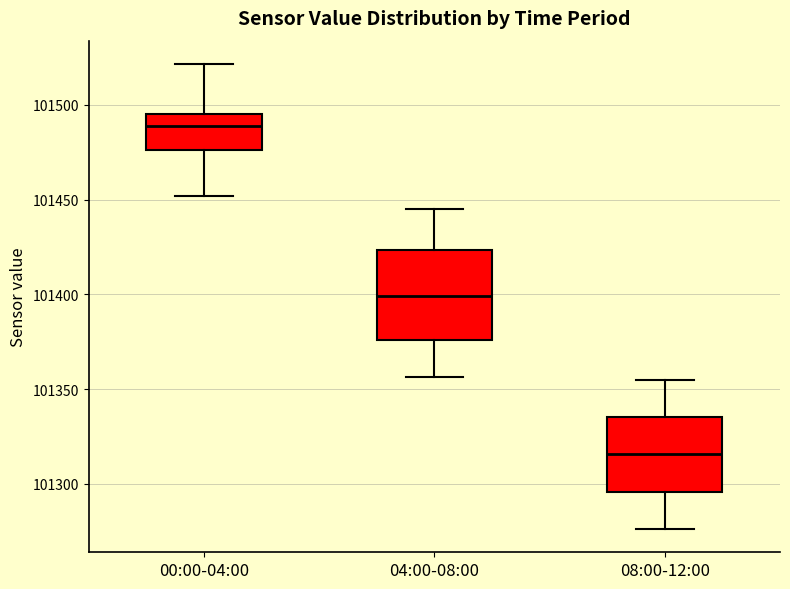

Which box is the tallest, from its lower edge to its upper edge?

04:00-08:00